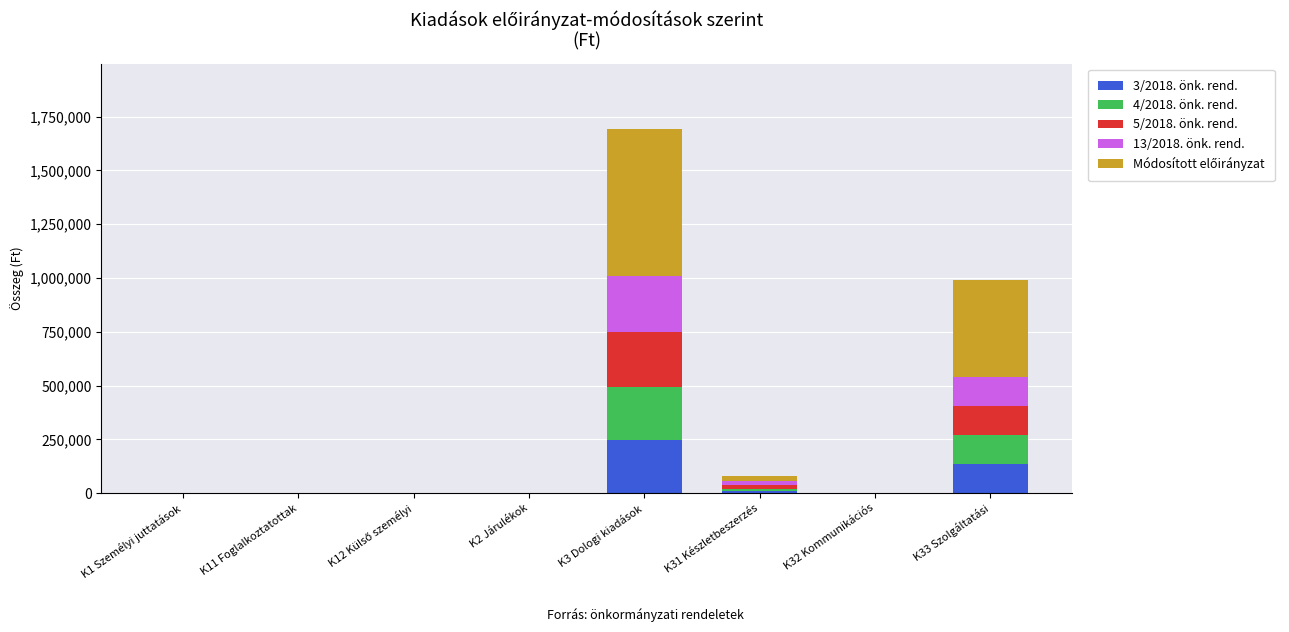

The 3/2018. önk. rend. series shows 148903 at K1 Személyi juttatások. True or false?

False